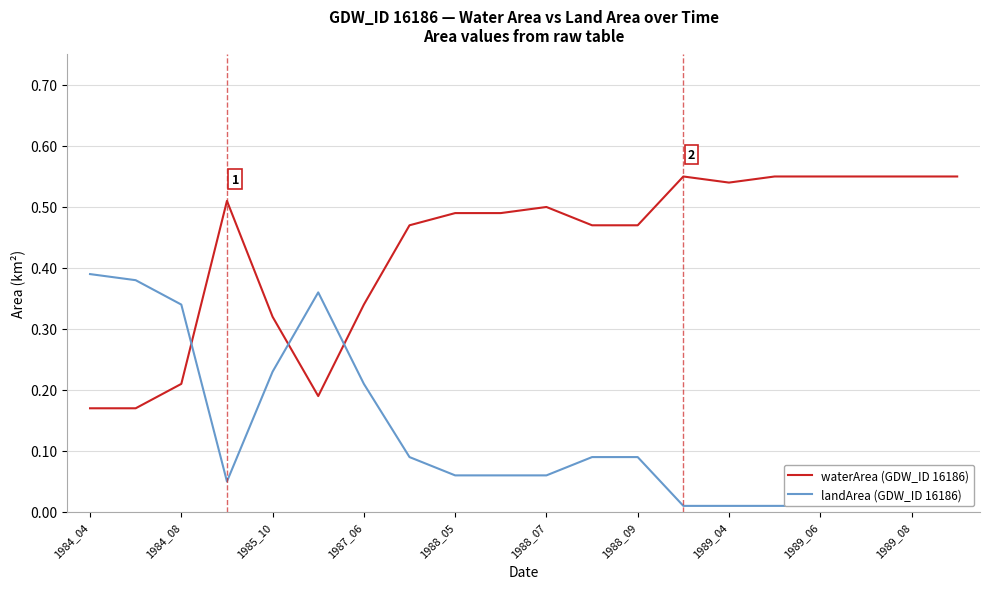

The waterArea (GDW_ID 16186) series shows 0.2 at 1989_04. True or false?

False